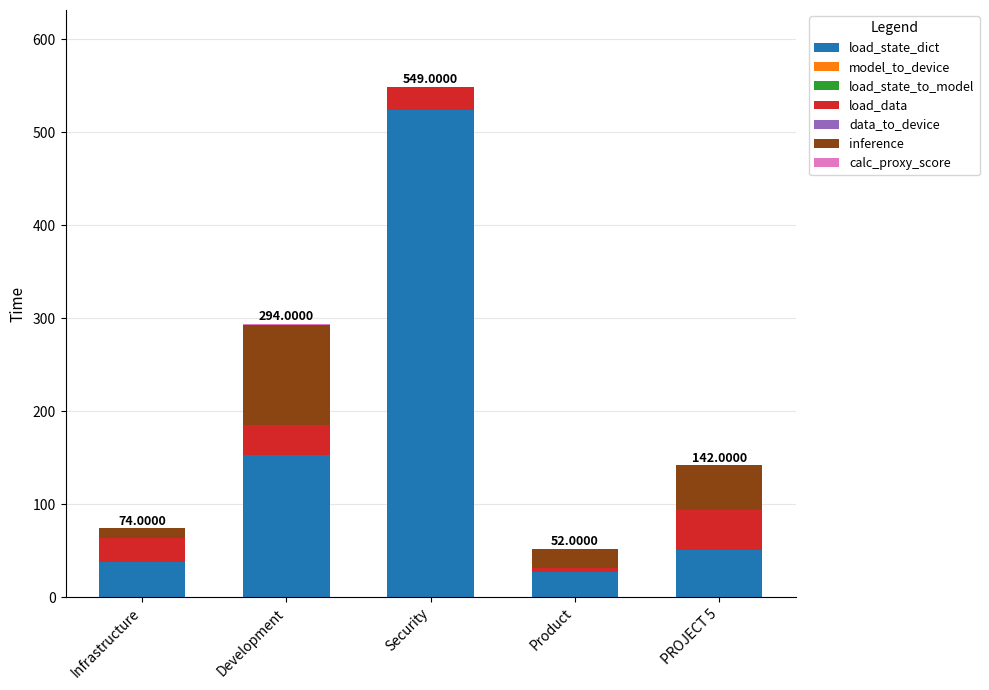

Where is load_state_dict nearest to the value 275?

Development